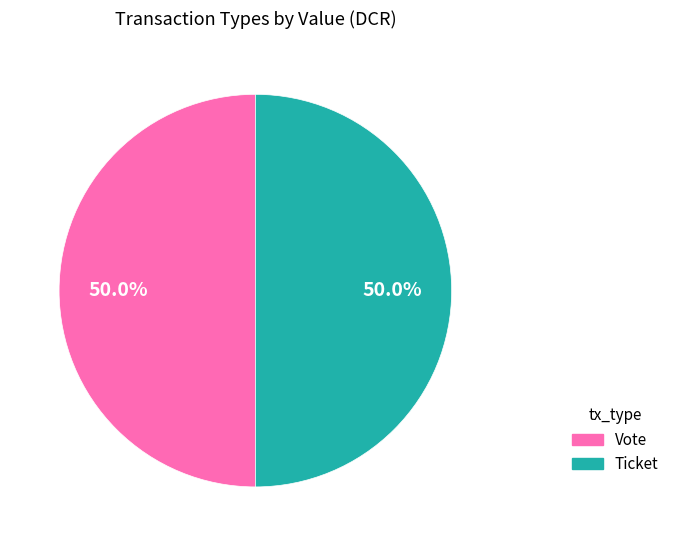

How many segments does this pie chart have?

2